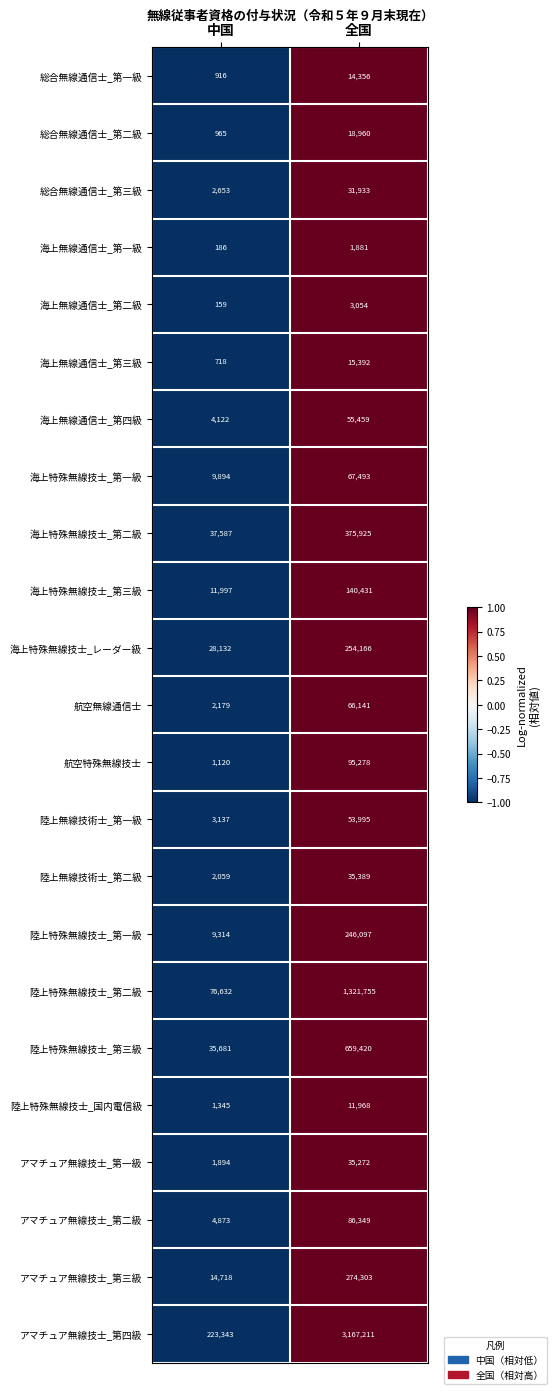

What is the sum of the 海上特殊無線技士_第二級 values at 全国 and 中国?

413512